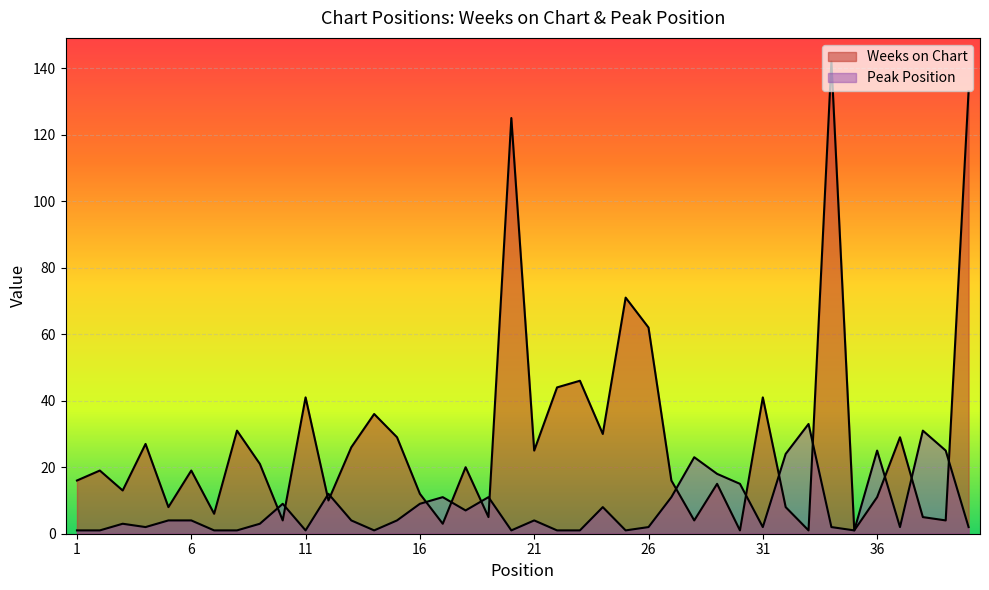

What is the average value of the Weeks on Chart series?

29